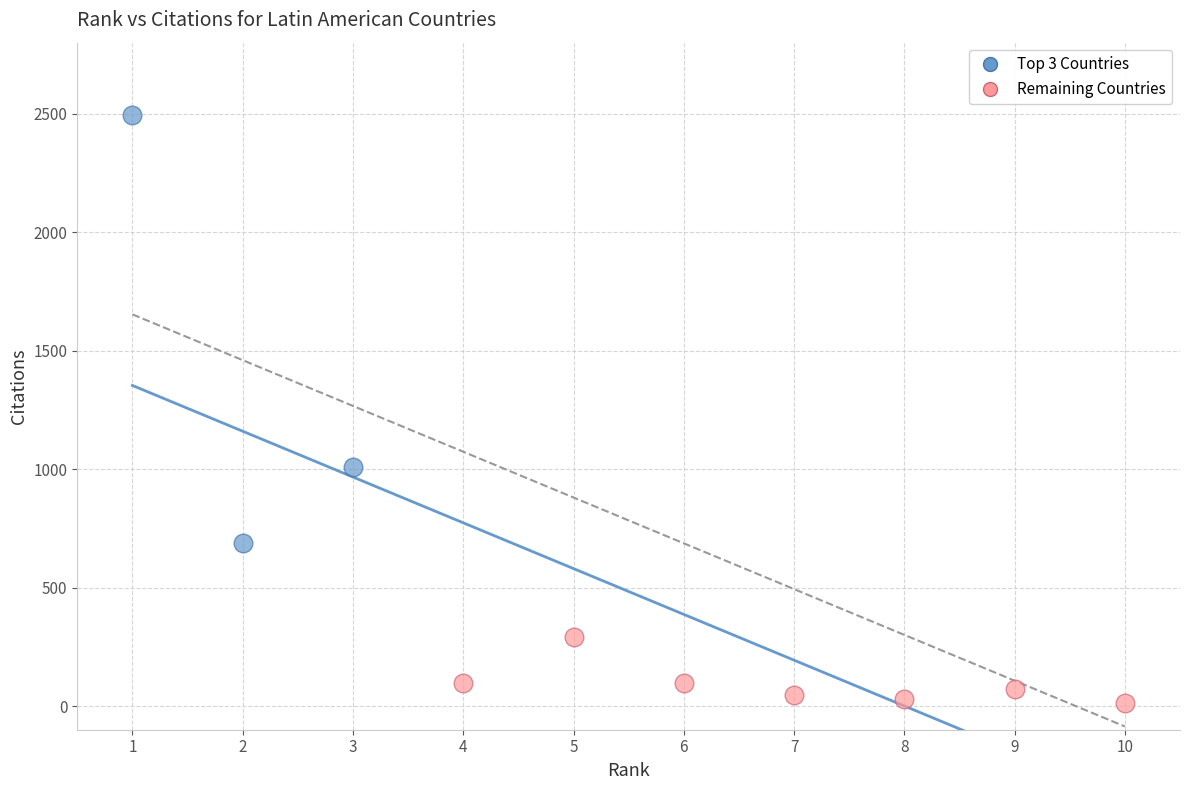

Which series contains the highest Y value?

Top 3 Countries